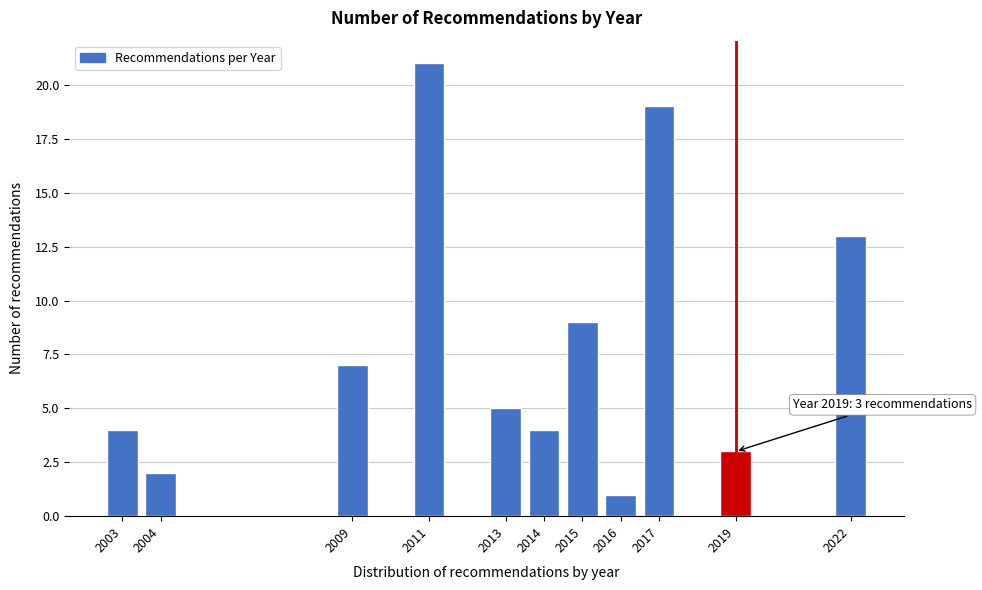

Reading left to right, what are all the values shown in this chart?

4	2	7	21	5	4	9	1	19	3	13